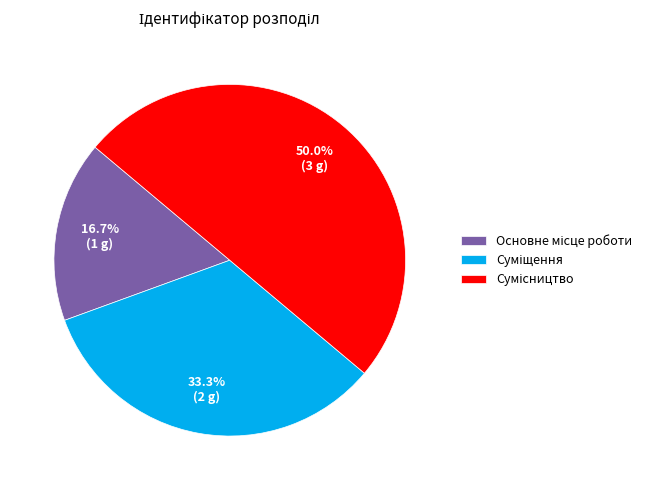

Is Сумісництво the majority of the pie?

No